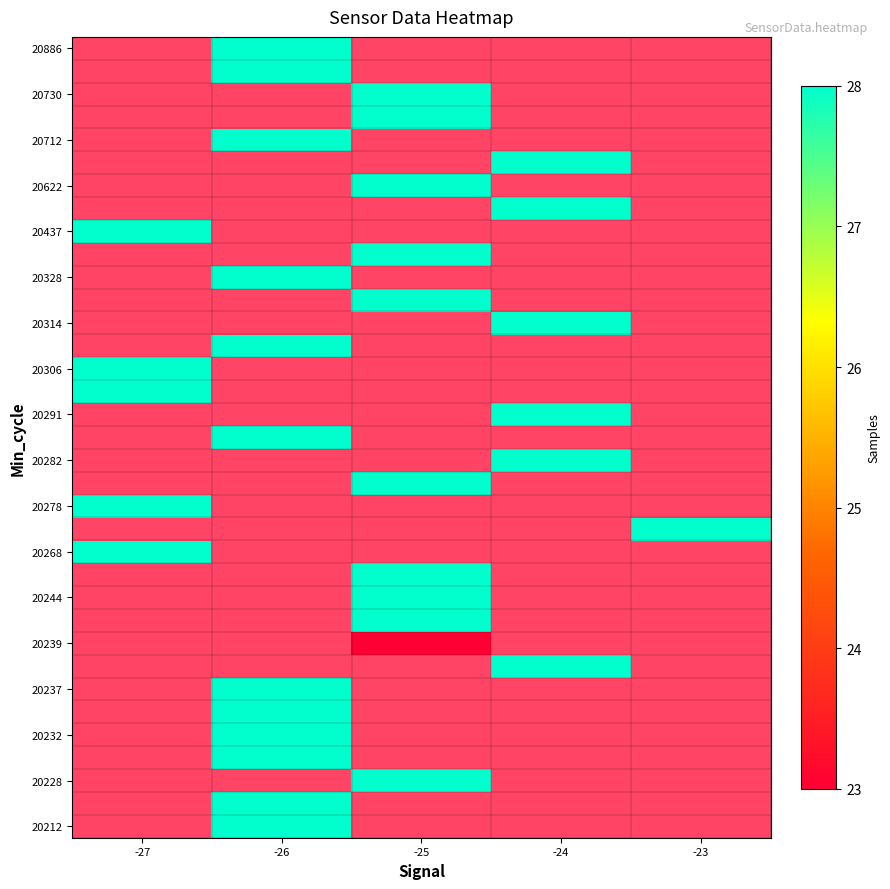

Between -23 and -26, which is larger?

-26